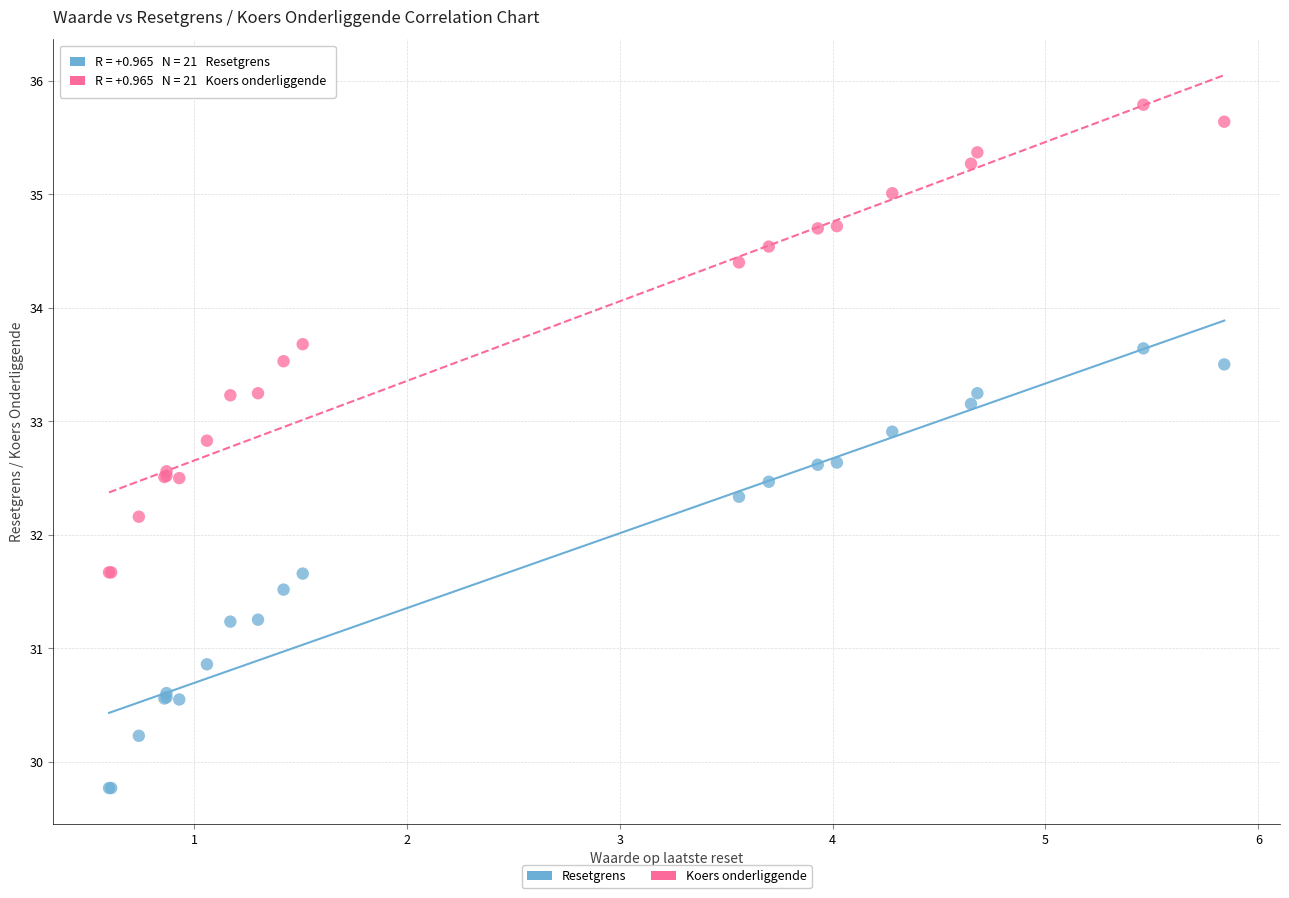

Across all series, what Y value is closest to 32?

32.2